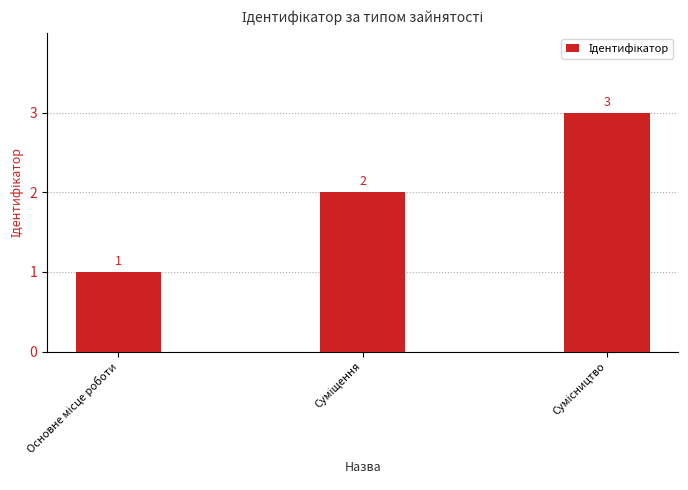

What is the sum of all values?

6